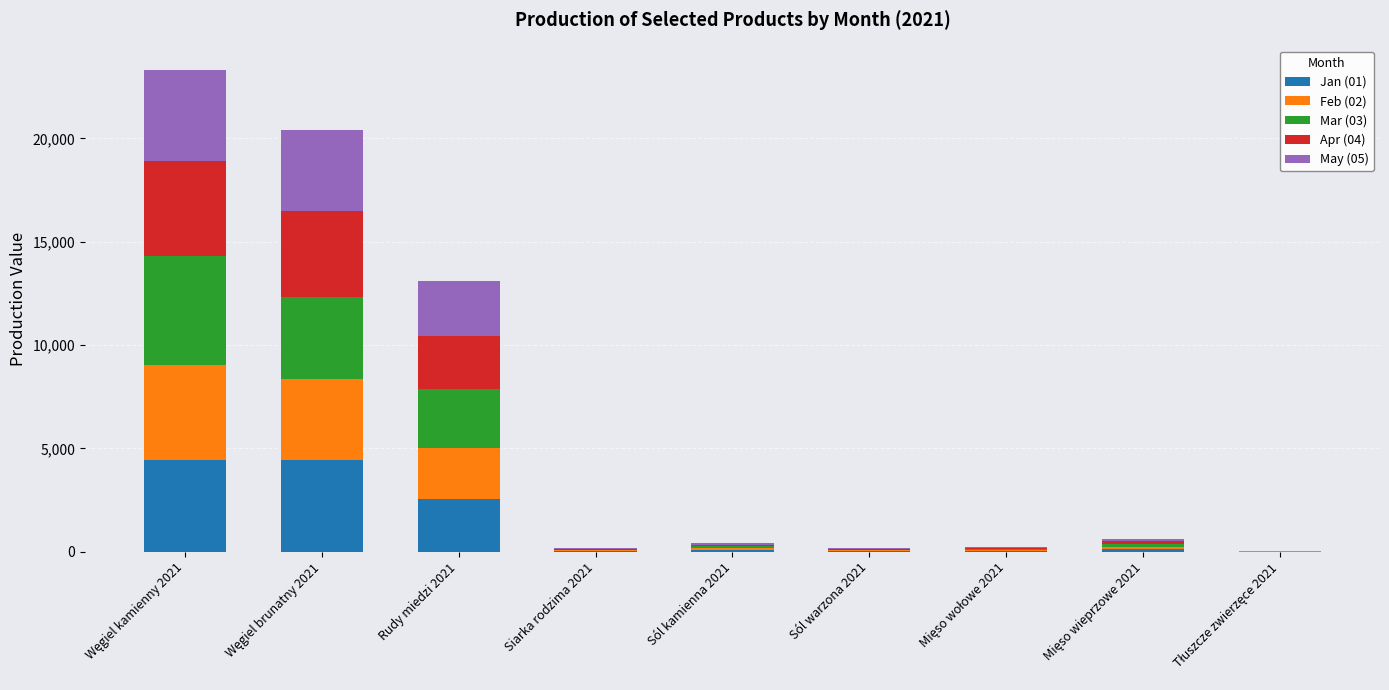

What is the maximum value for Jan (01)?

4459.0